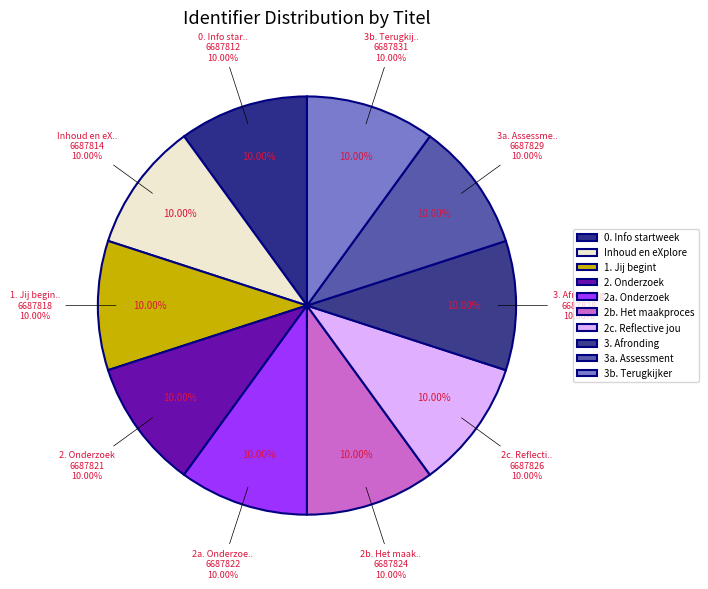

What percentage is the 2b. Het maakproces slice, to the nearest percent?

10%